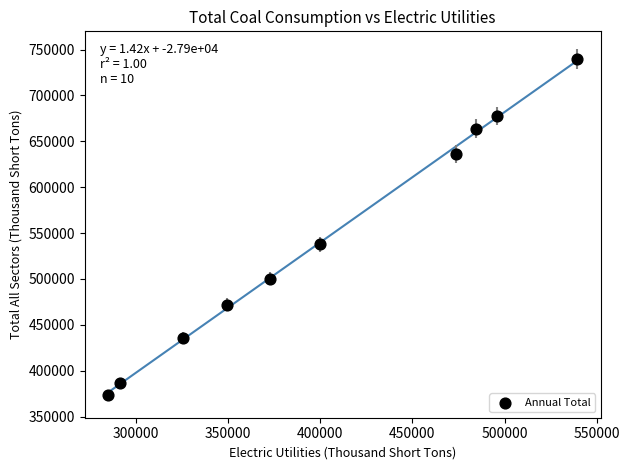

What is the average X value?

401648